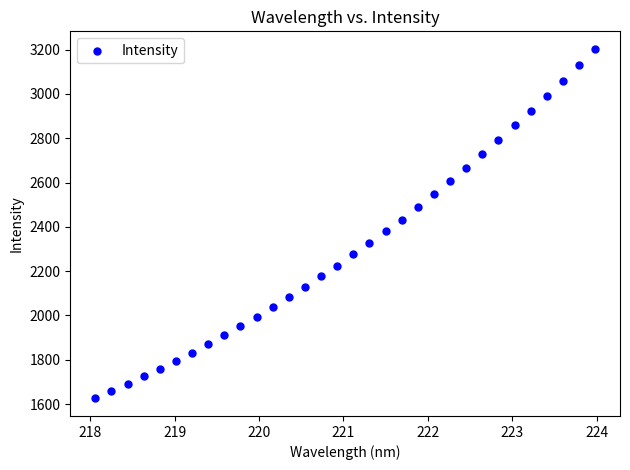

What is the range of Y values (max minus min)?

1578.4